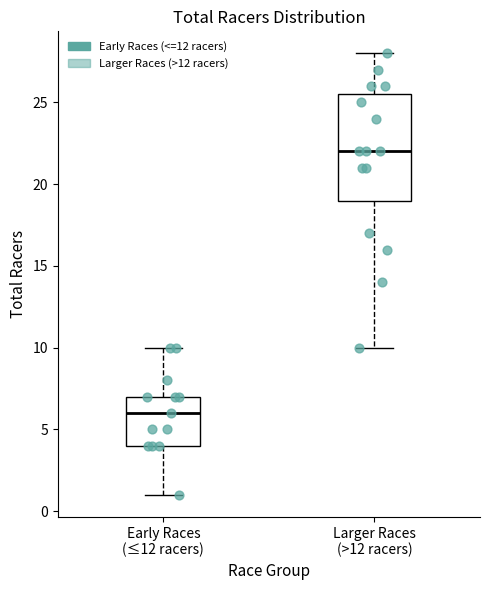

Where does the median line of the box for Early Races (≤12 racers) sit on the y-axis? The values are not printed on the chart, so give them approximately, as read against the axis.

6.0